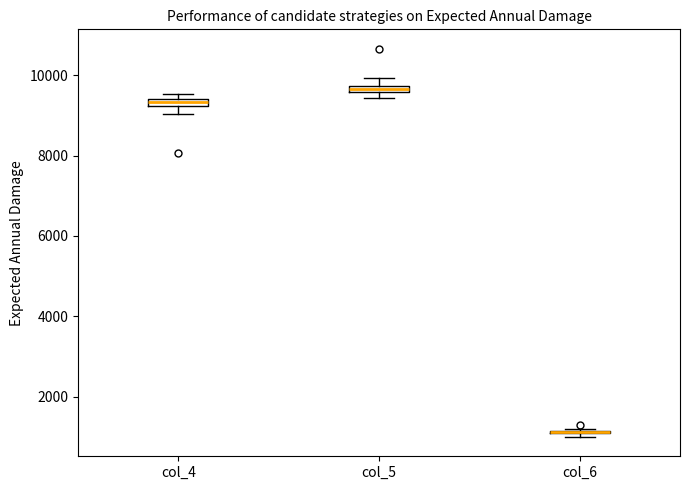

Where is the upper edge of the box for col_6 on the y-axis? The values are not printed on the chart, so give them approximately, as read against the axis.

1200